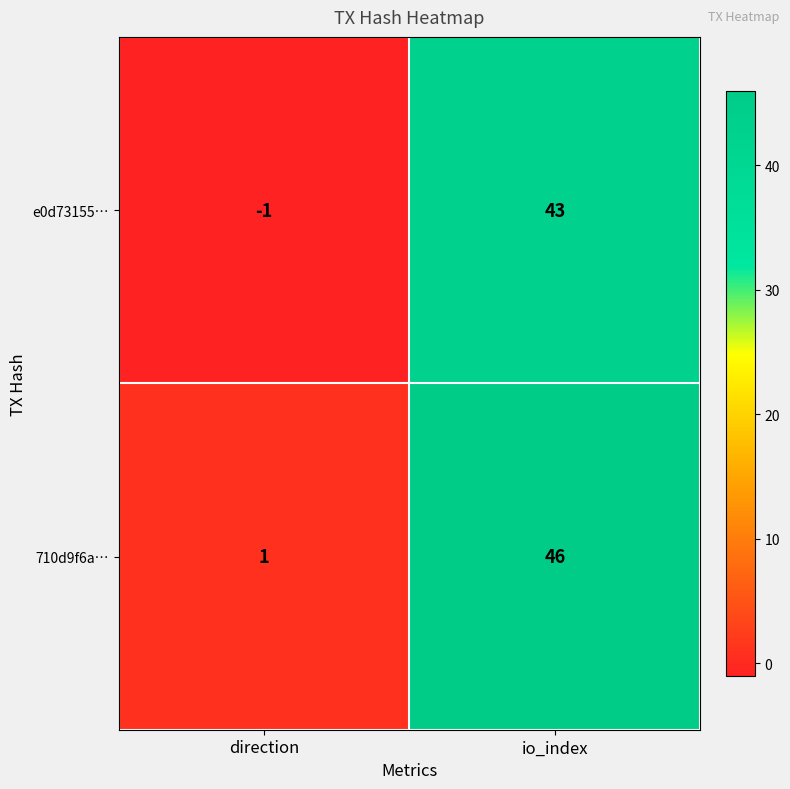

Which series changed the most between direction and io_index?

710d9f6a…